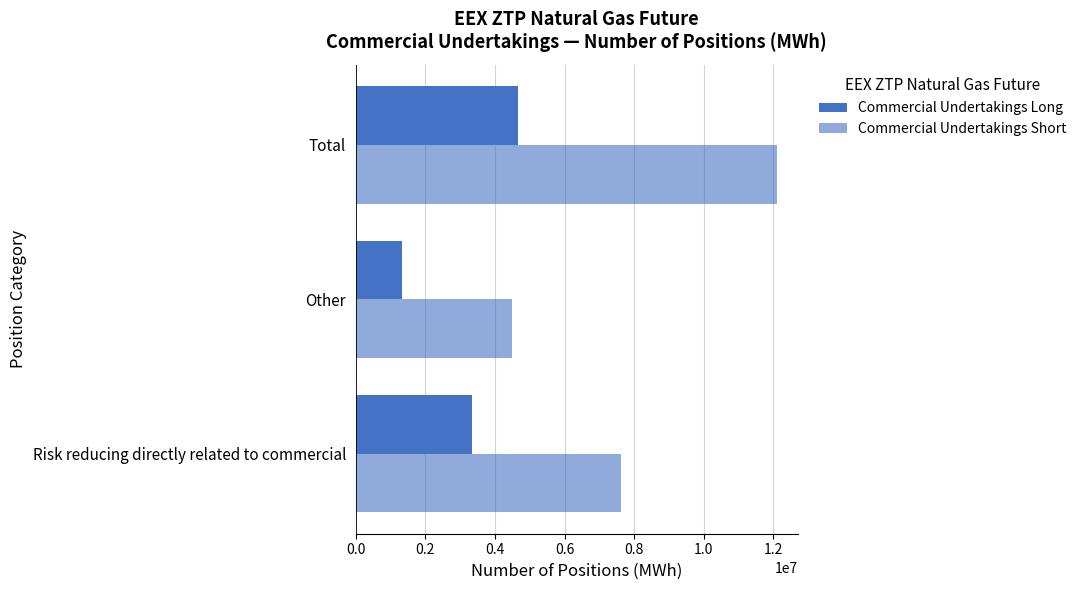

At how many categories does at least one series exceed 2105280?

3